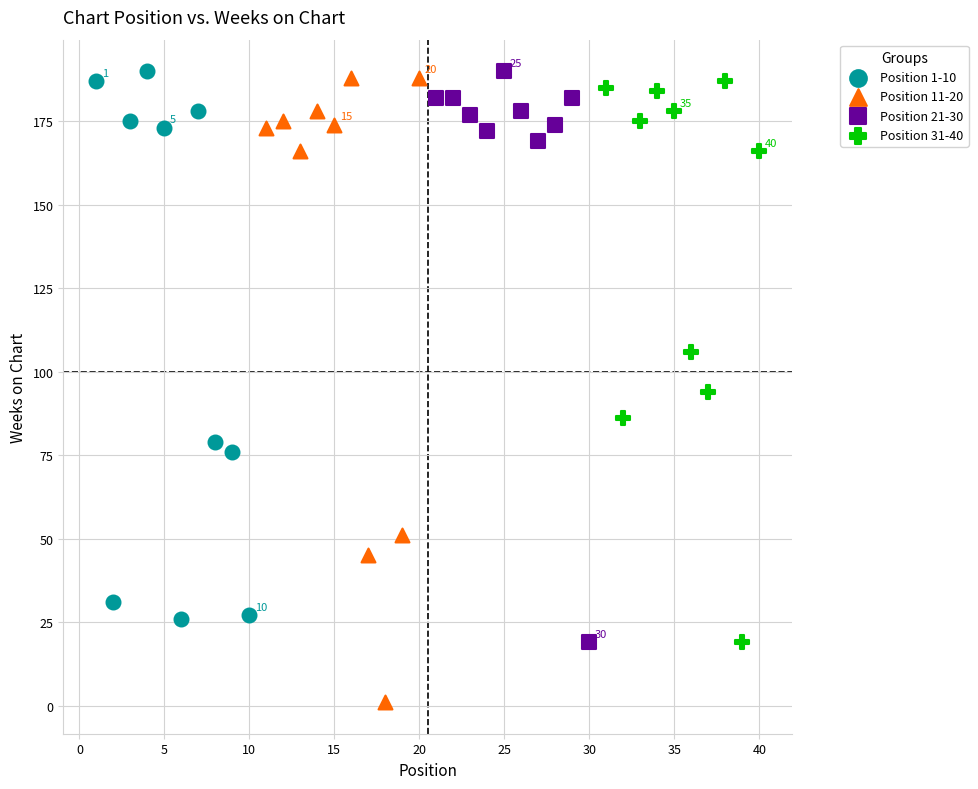

Which series reaches the minimum Y coordinate?

Position 11-20